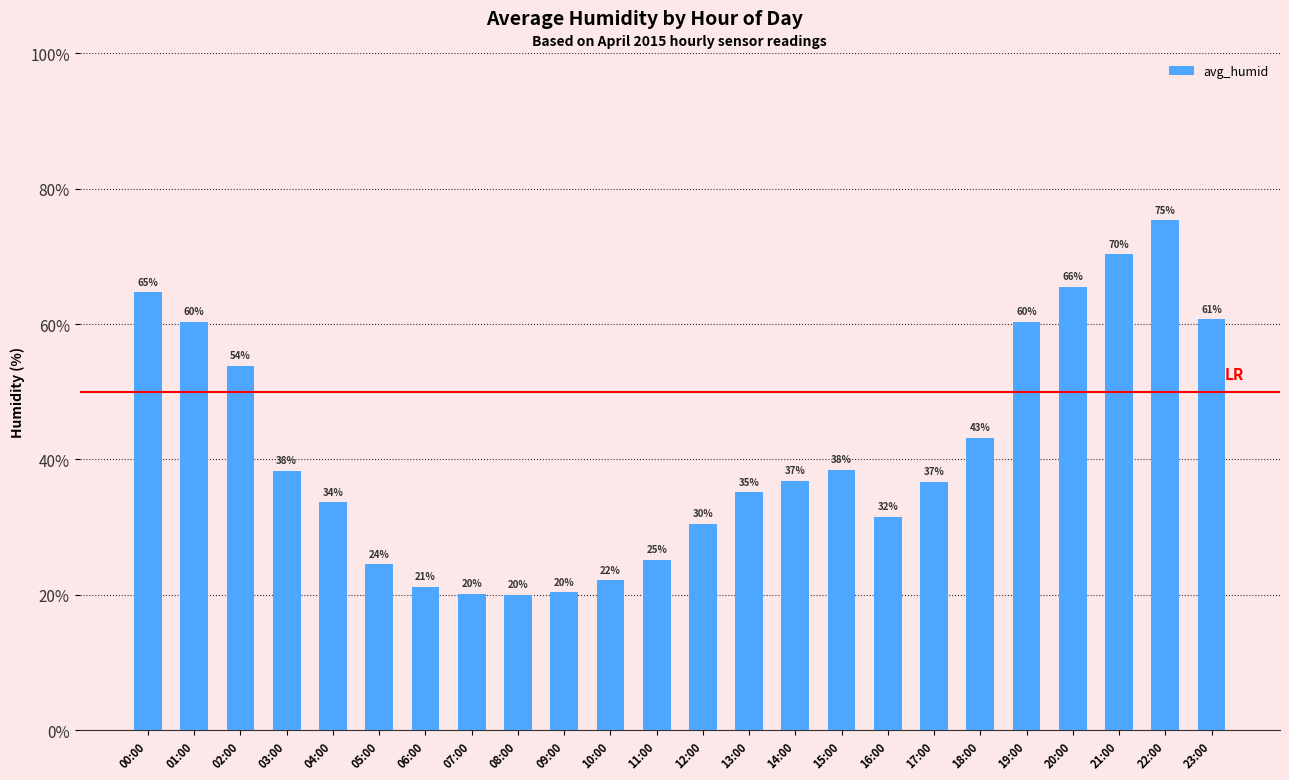

What is the difference between the maximum and second lowest values?

55.2